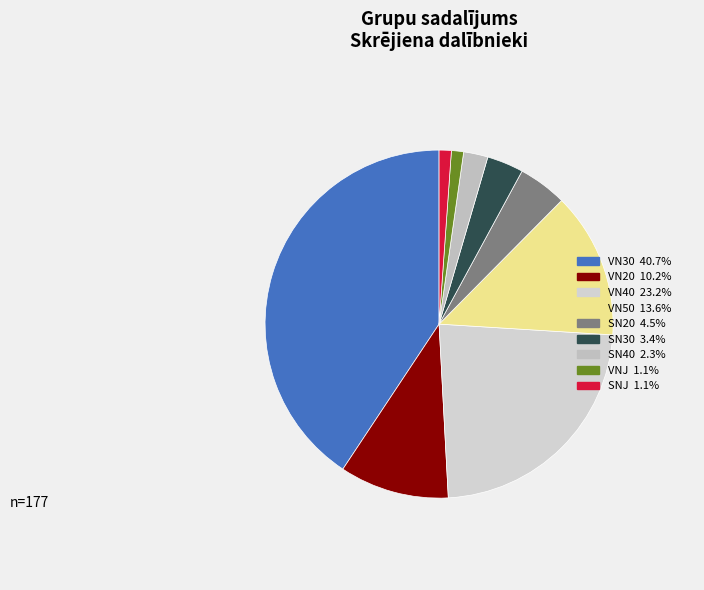

True or false: VN30 accounts for 55% of the total.

False